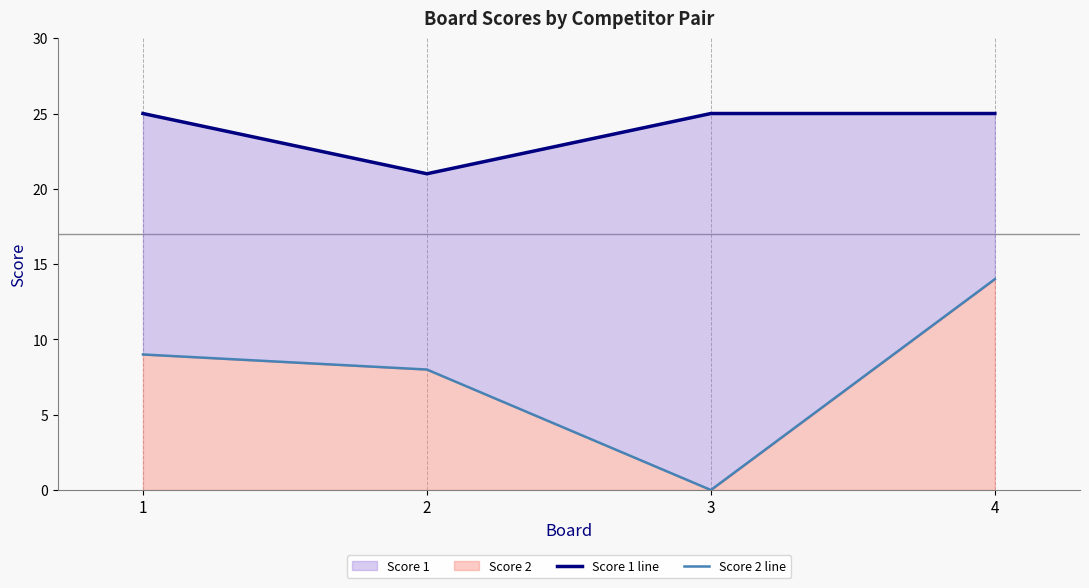

At 3, list the series in order from smallest to largest.

Score 2 line, Score 1 line